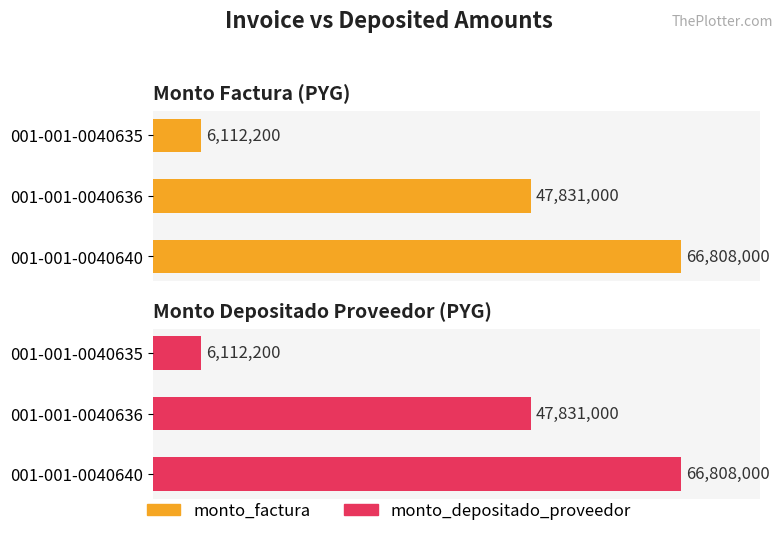

Reading left to right, extract all data points from this chart.

monto_factura: 6112200	47831000	66808000
monto_depositado_proveedor: 6112200	47831000	66808000